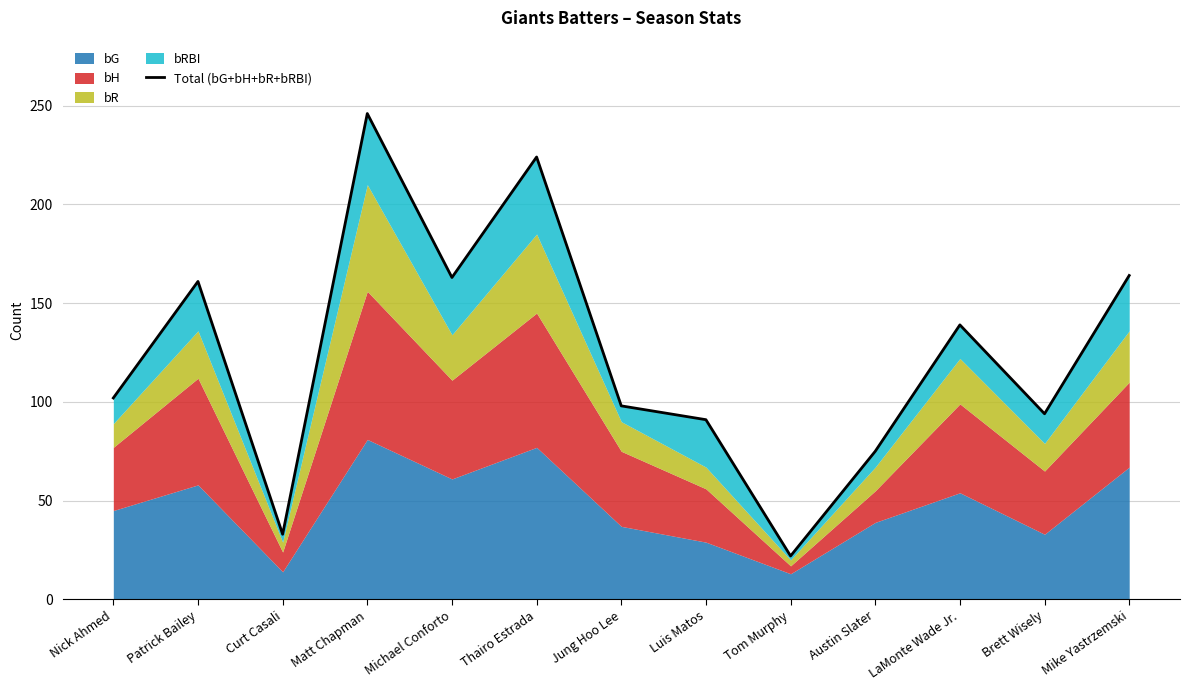

Reading right to left, what are all the values shown in this chart?

164	94	139	75	22	91	98	224	163	246	33	161	102